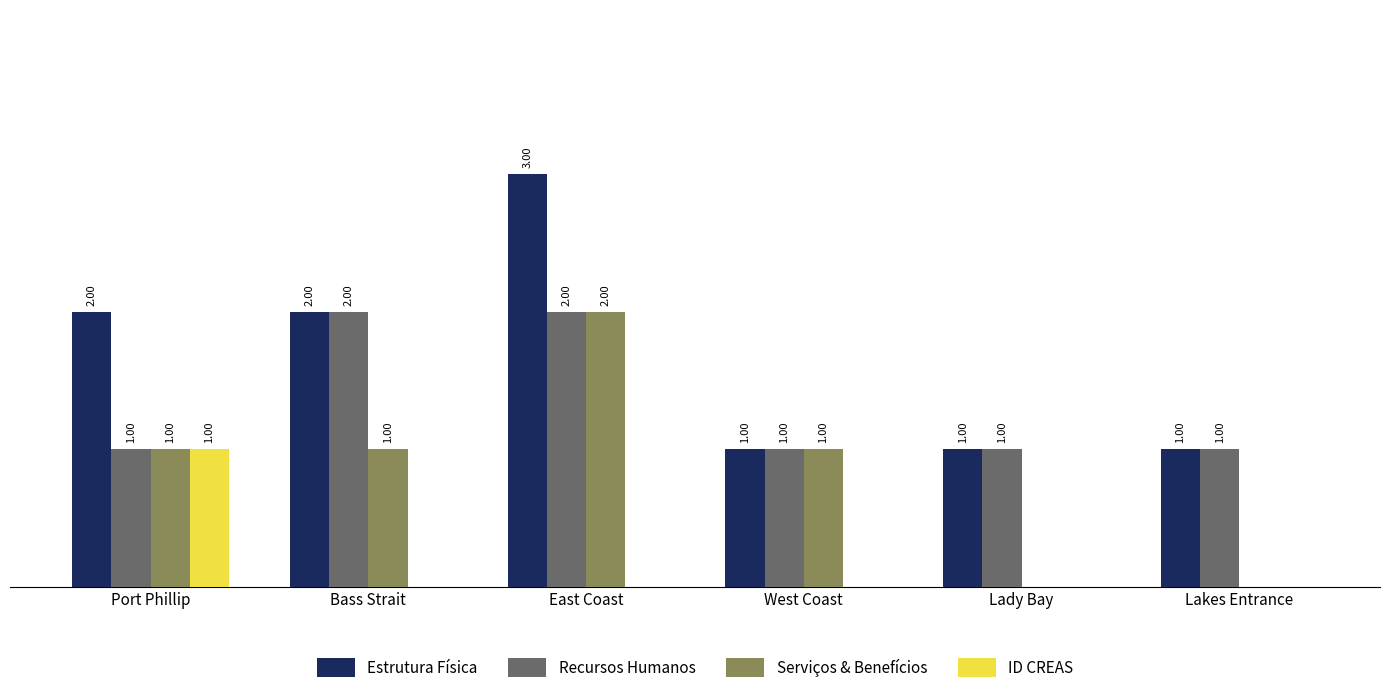

Which series has the largest total across all categories?

Estrutura Física